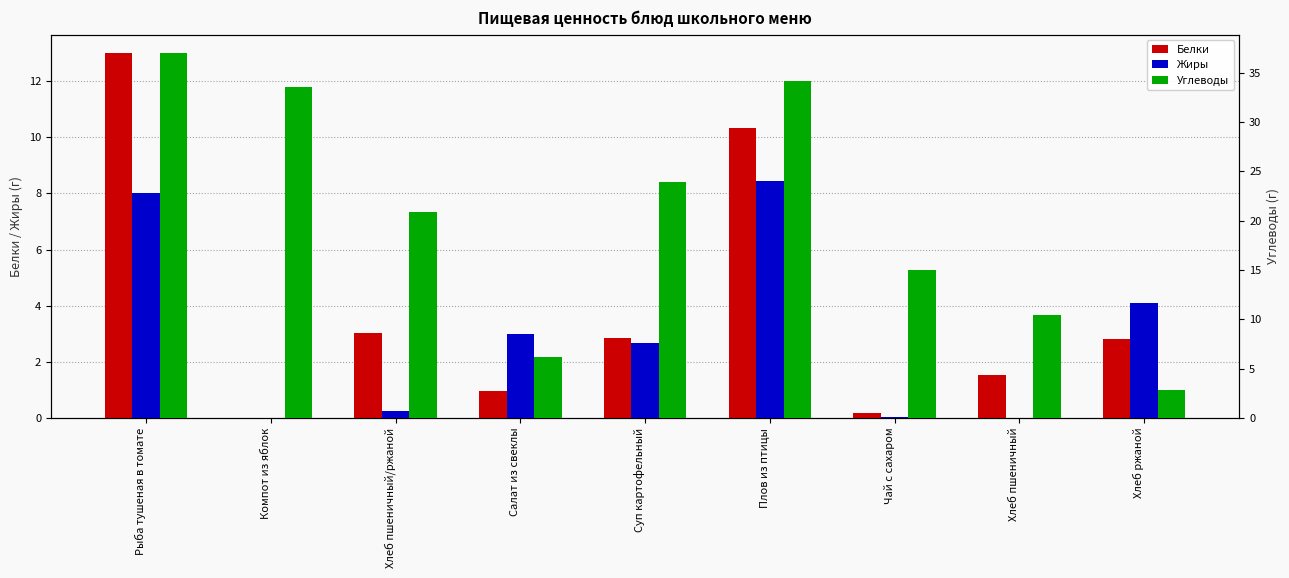

Are the bars horizontal?

No